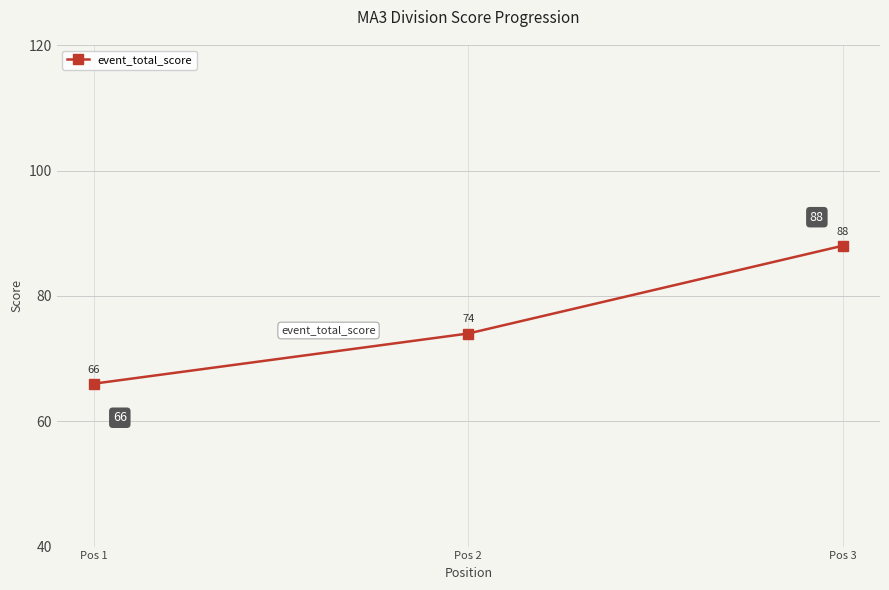

How many series are shown in this chart?

1